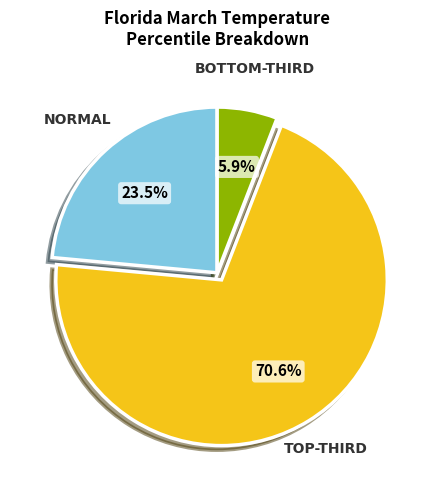

Does any single category account for the majority?

Yes